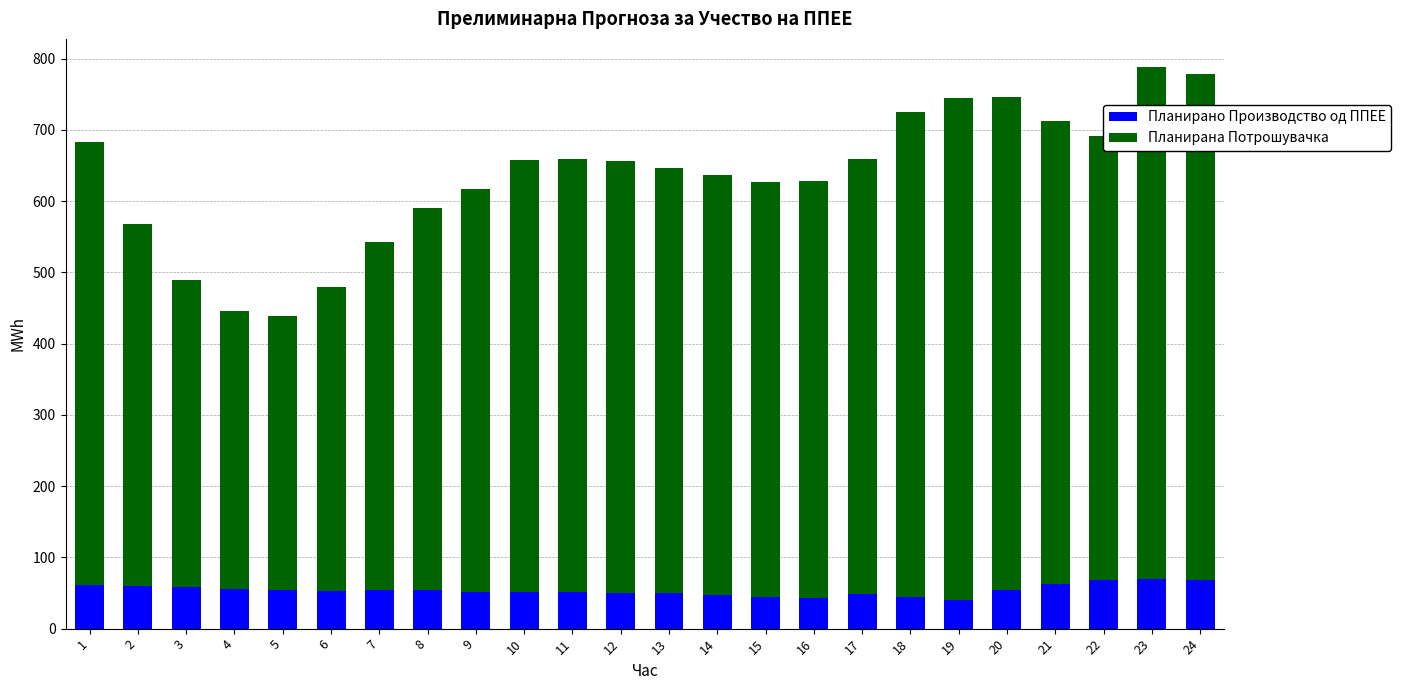

What is the sum of the Планирано Производство од ППЕЕ values at 19 and 24?

107.3